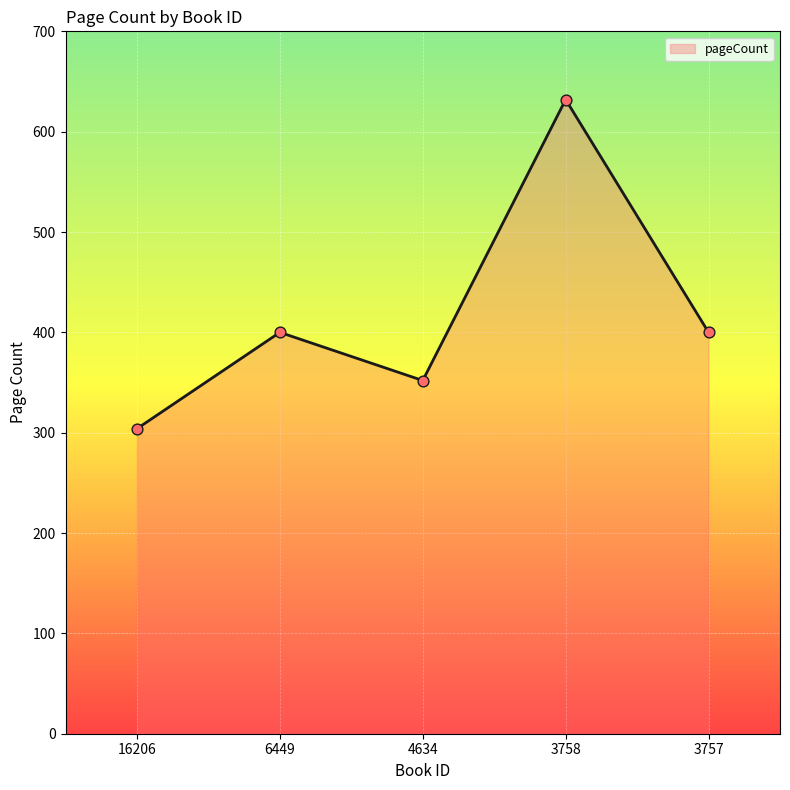

What is the change in value from 4634 to 3757?

+48